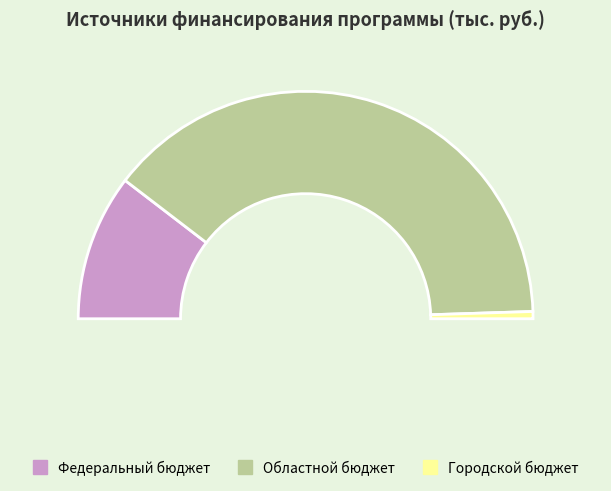

The Городской бюджет slice represents 1% of the pie. True or false?

True